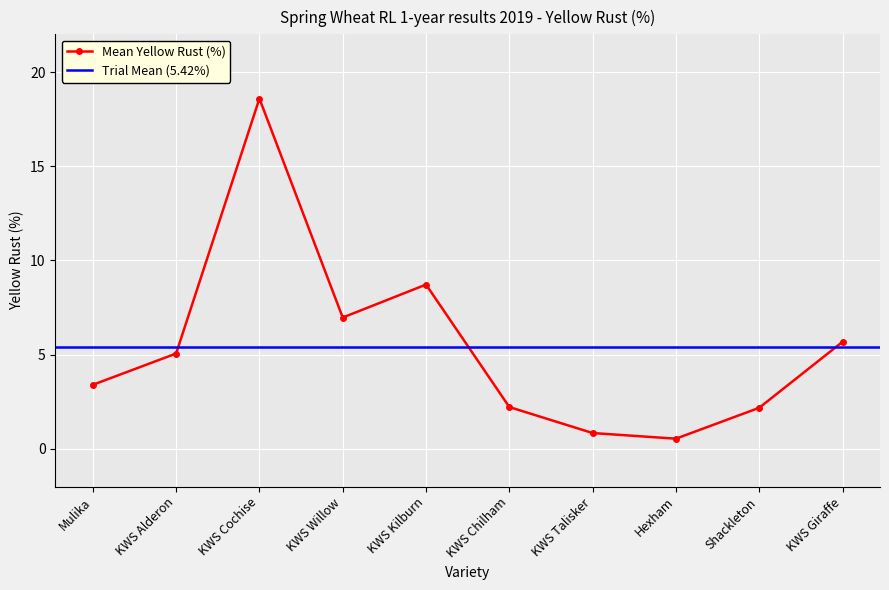

How many data points are less than 5?

5